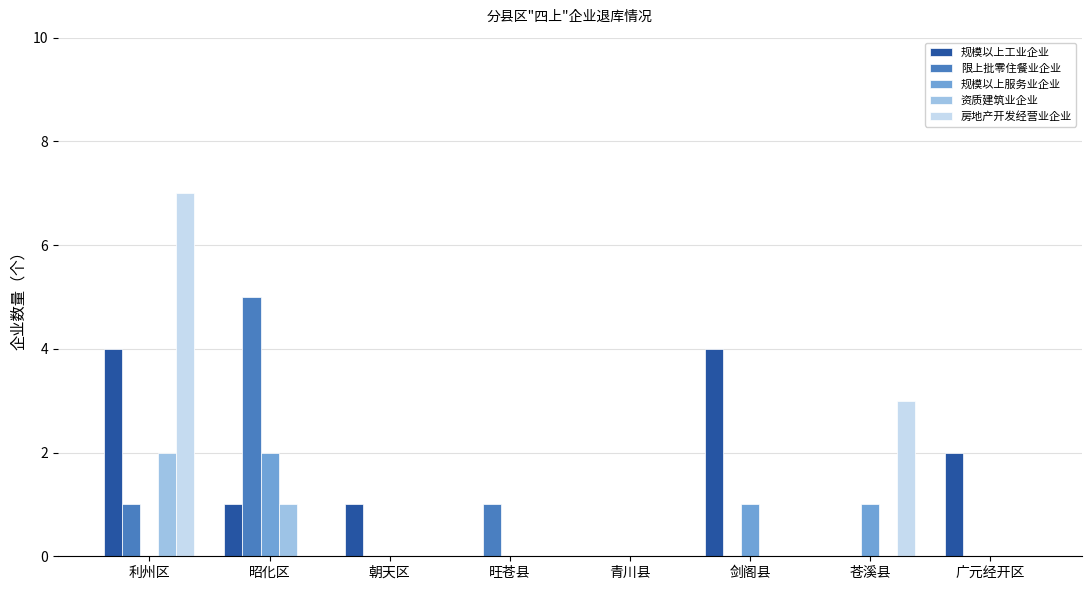

How many data points does each series have?

8